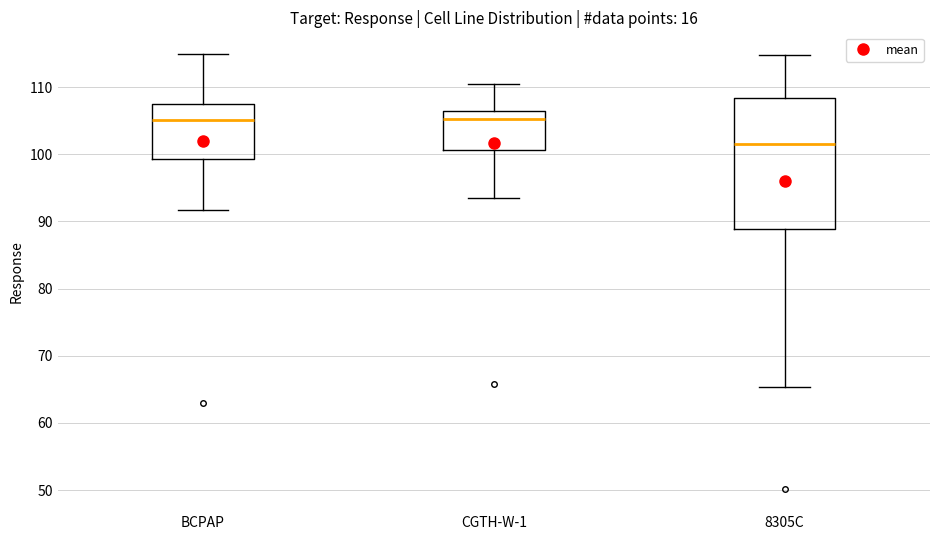

Reading left to right, read every box against the y-axis: the position of its median line, the range the box covers, and the ends of its whiskers. The values are not printed on the chart, so give them approximately, as read against the axis.

BCPAP: median 105, box 99 to 107, whiskers 92 to 115
CGTH-W-1: median 105, box 101 to 106, whiskers 94 to 111
8305C: median 101, box 89 to 108, whiskers 65 to 115